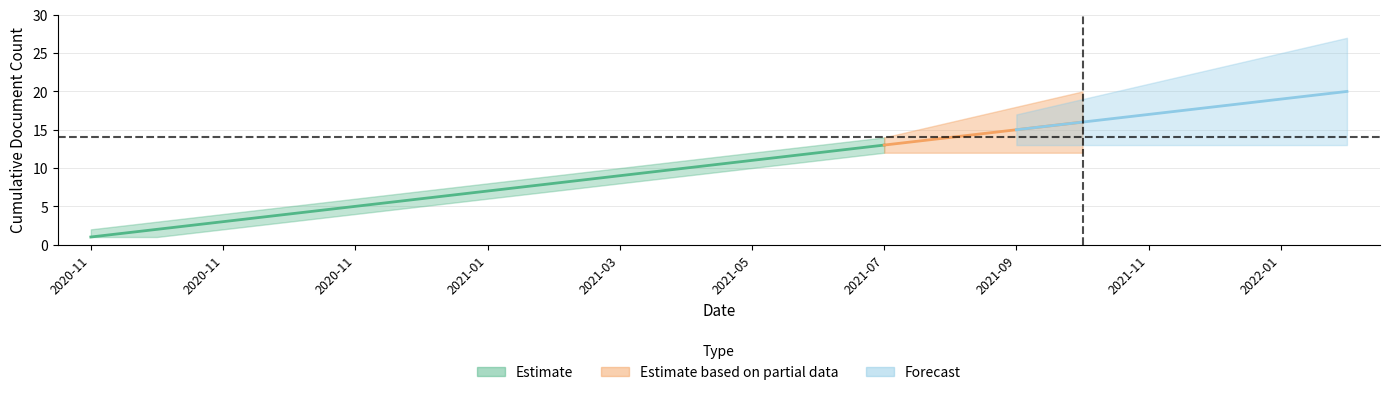

True or false: cumulative_count and version_upper cross at least once.

False